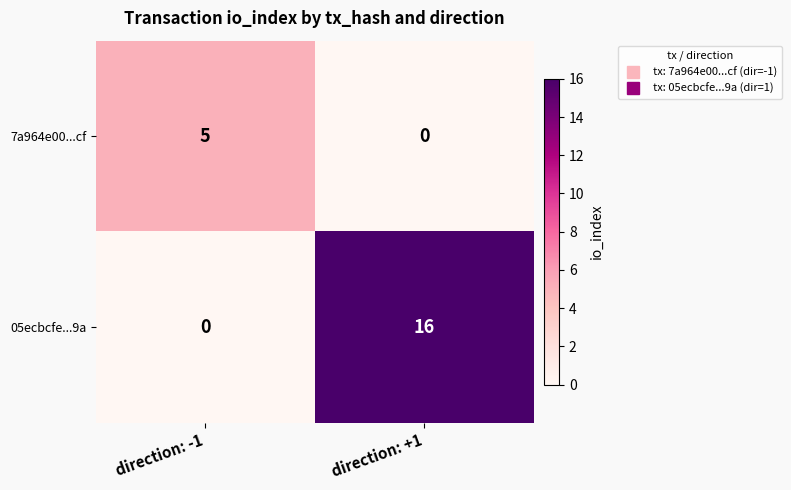

What is the difference between the highest and lowest values at direction: +1?

16